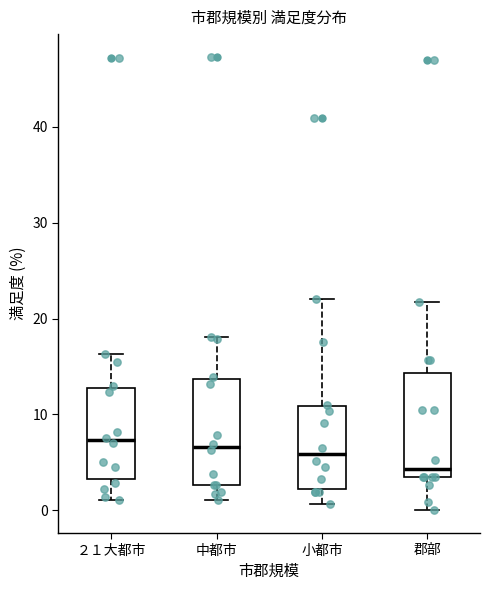

Reading left to right, transcribe this box plot: for each box, give where its median line is, the range the box spans, and where its two whiskers end, as read against the y-axis. The values are not printed on the chart, so give them approximately, as read against the axis.

２１大都市: median 7, box 3 to 13, whiskers 1 to 16
中都市: median 7, box 3 to 14, whiskers 1 to 18
小都市: median 6, box 2 to 11, whiskers 1 to 22
郡部: median 4, box 3 to 14, whiskers 0 to 22